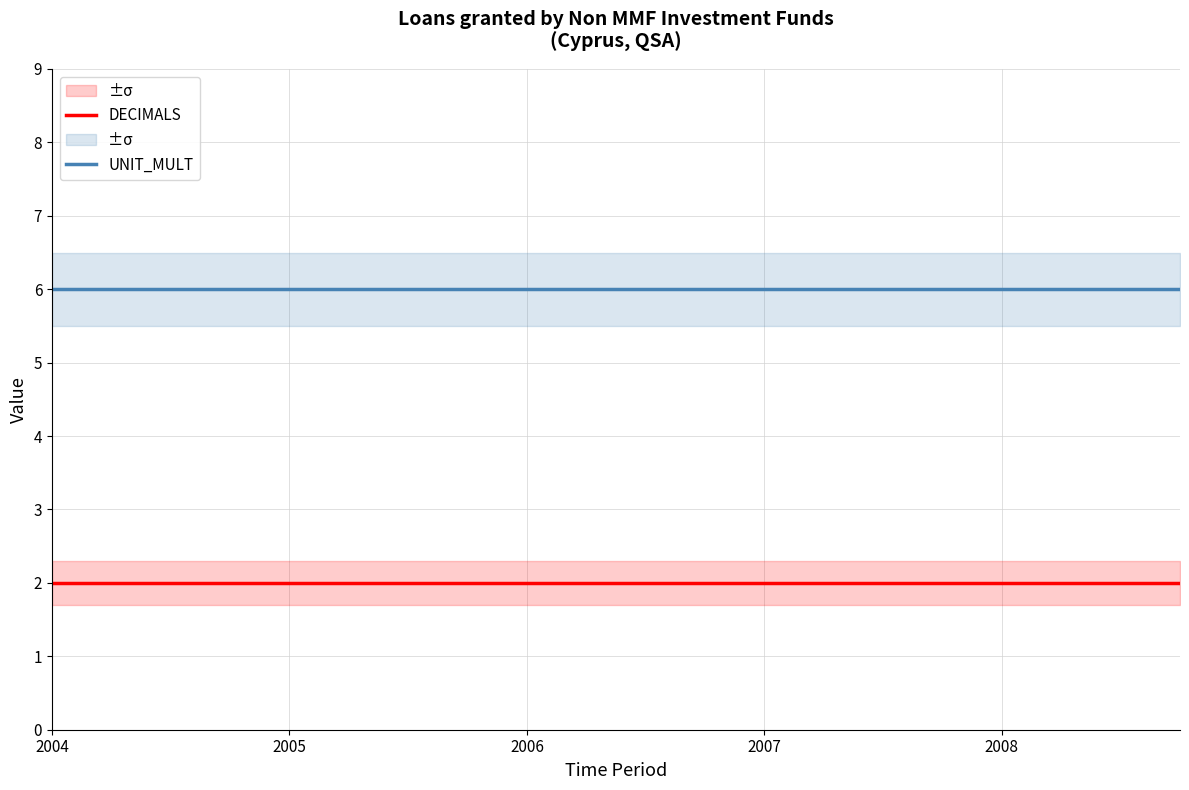

How many lines are shown in the chart?

2